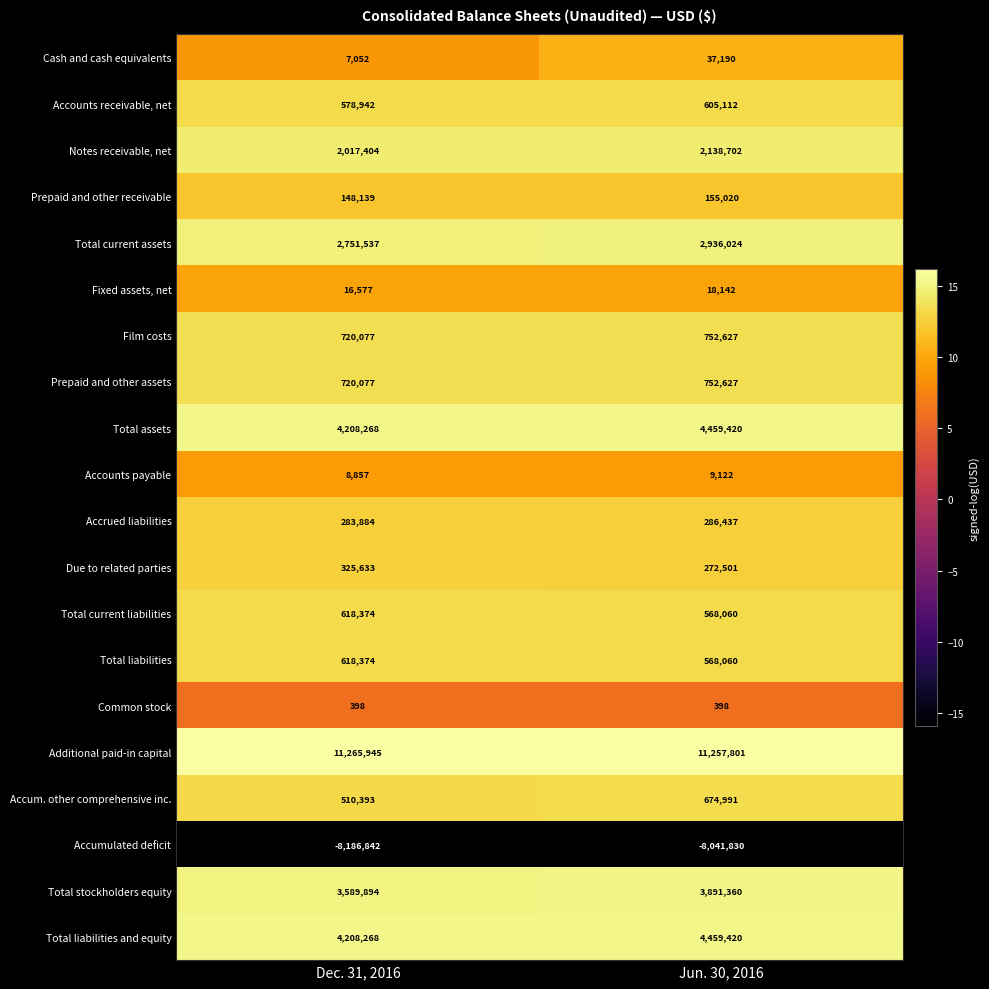

What is the minimum value shown in the chart?

-8186842